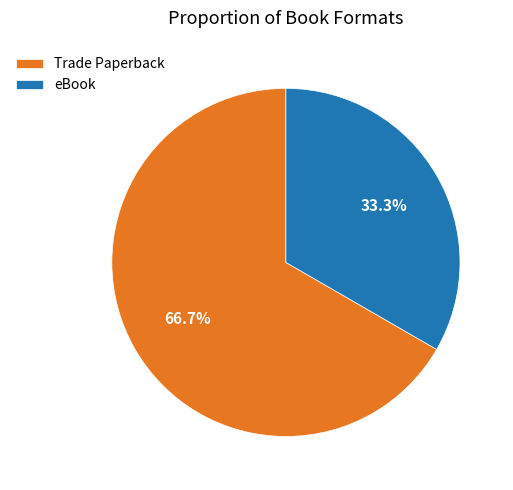

How many slices are in this pie chart?

2